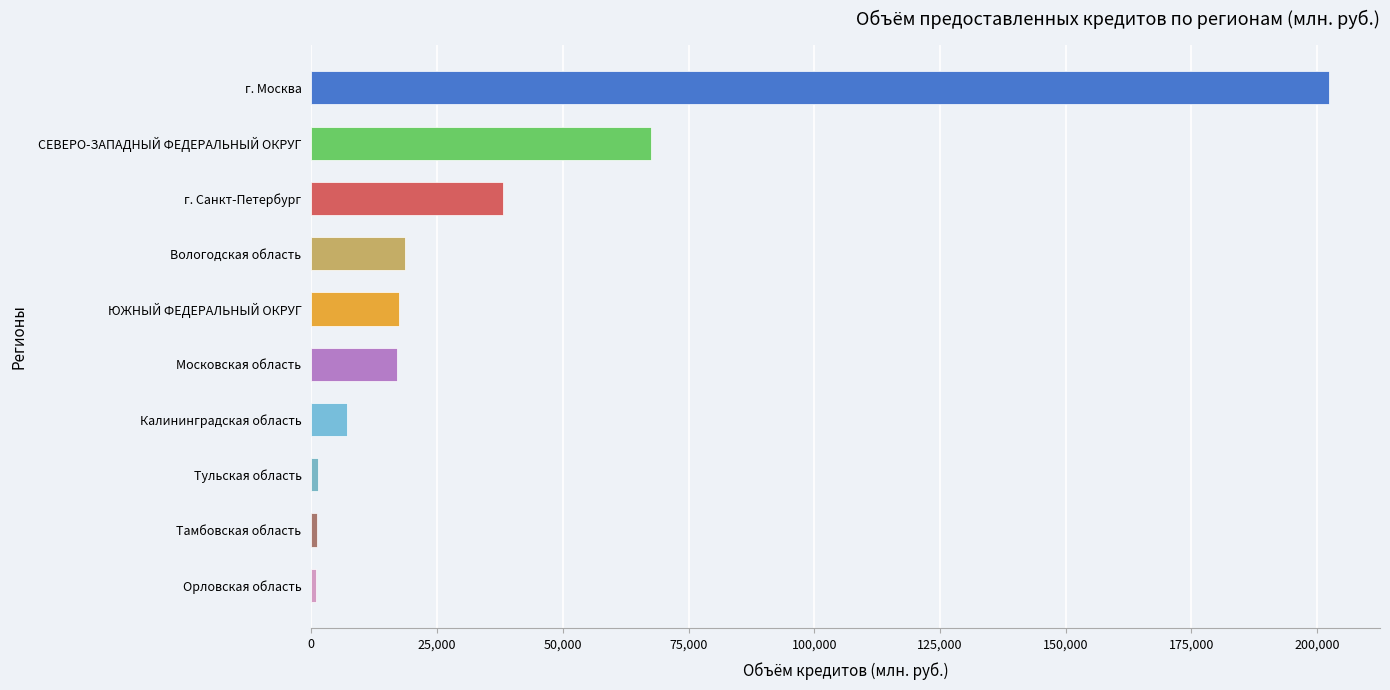

True or false: the data shows 25438 at ЮЖНЫЙ ФЕДЕРАЛЬНЫЙ ОКРУГ.

False